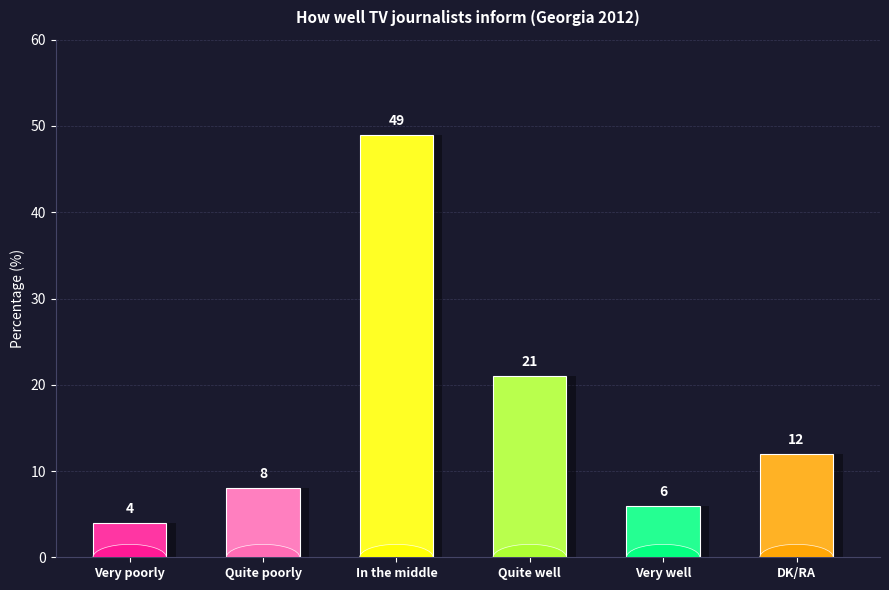

What is the ratio of the value at DK/RA to the value at Quite poorly?

1.5